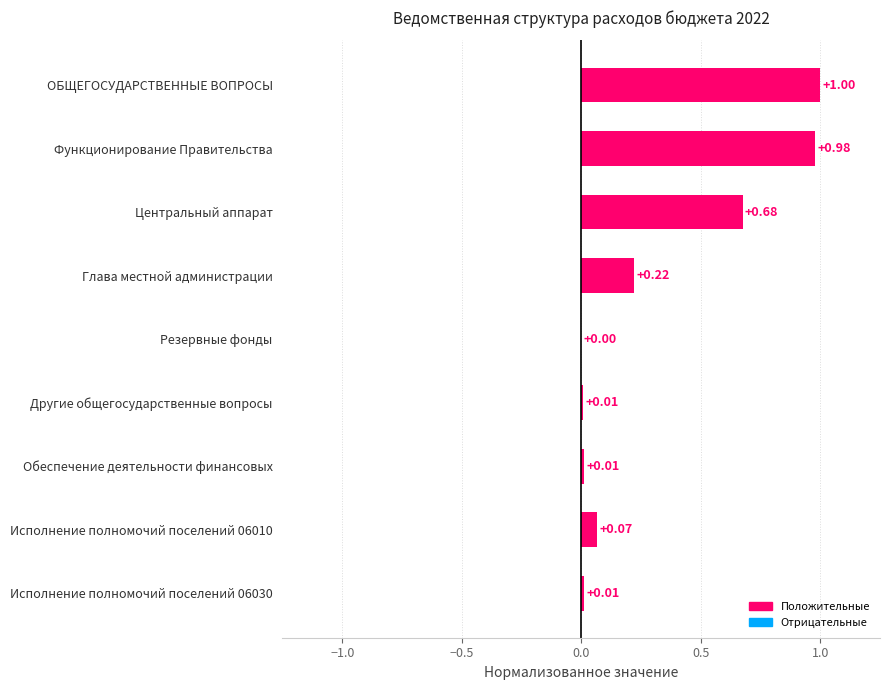

Are the bars grouped side by side (vs. stacked)?

No